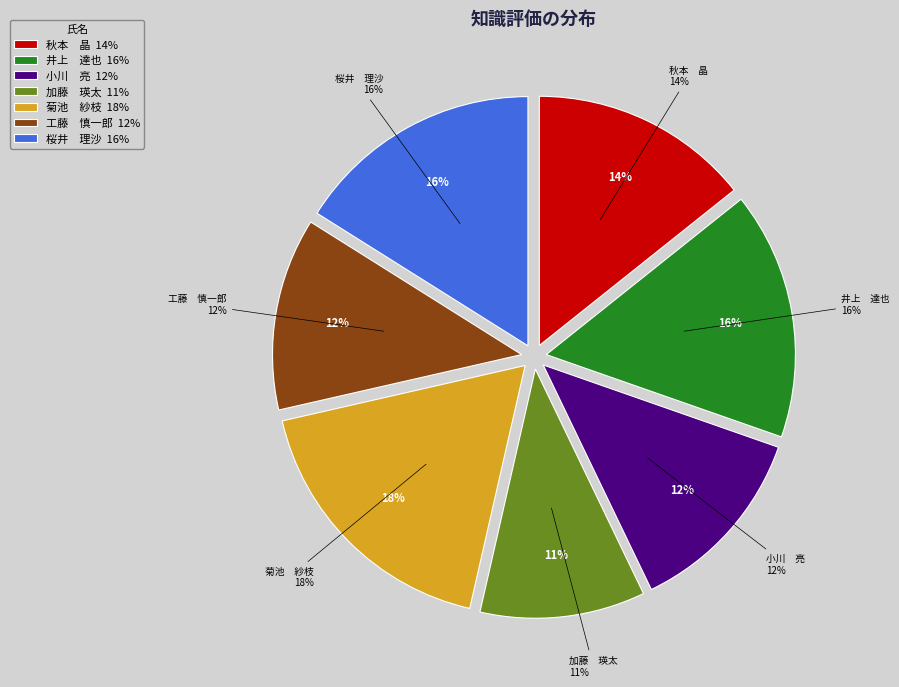

Between 菊池　紗枝 and 秋本　晶, which is larger?

菊池　紗枝